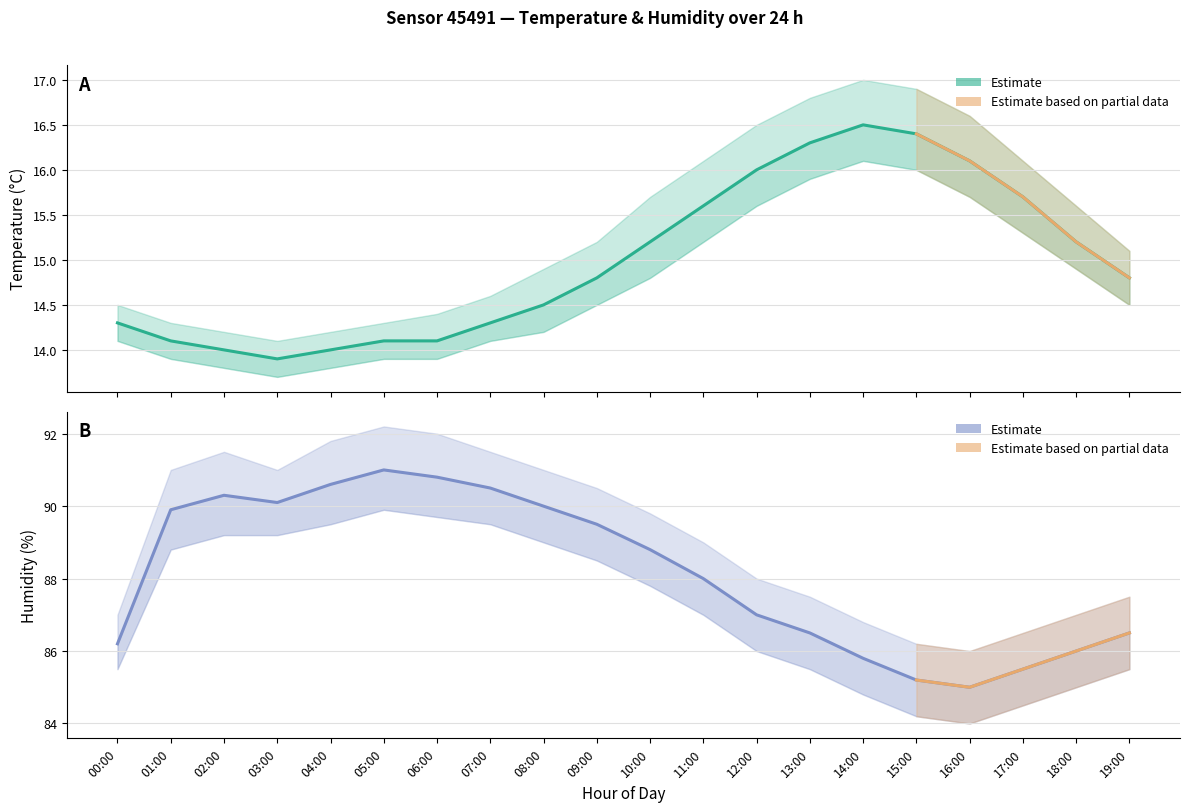

What position from the right is 12:00?

8